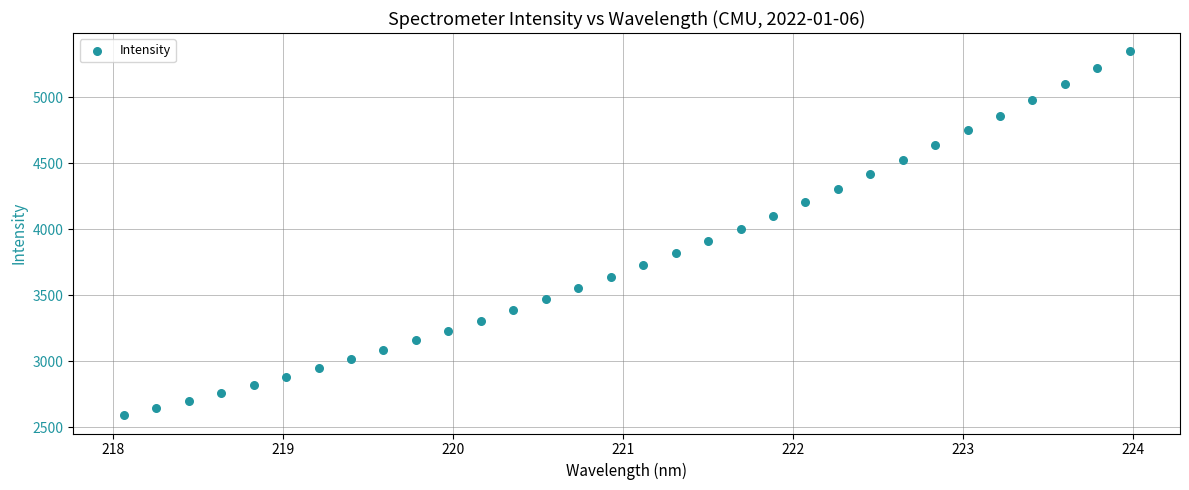

What is the range of Y values (max minus min)?

2760.5